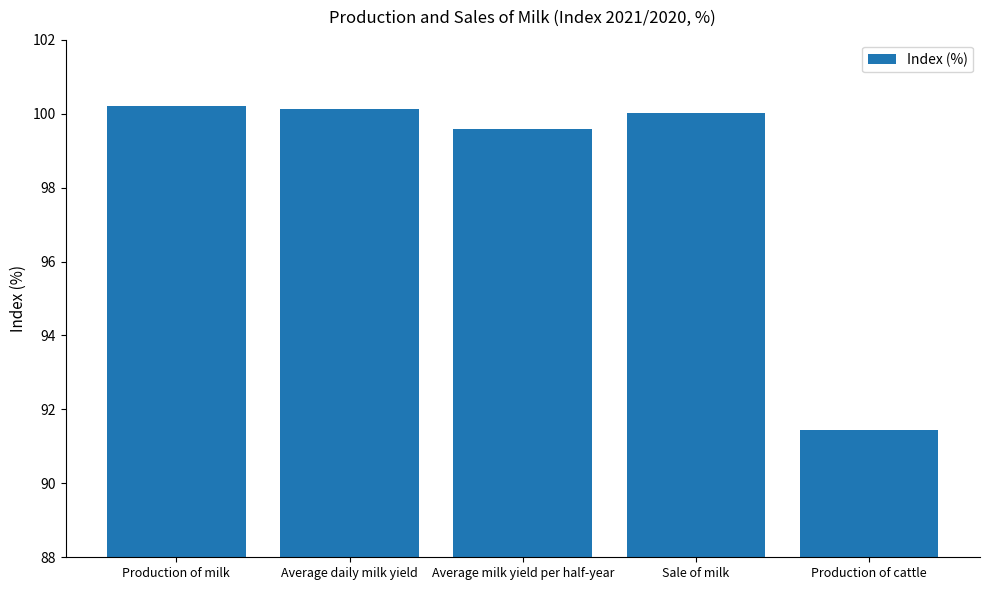

What is the value of the 5th bar from the left?

91.4